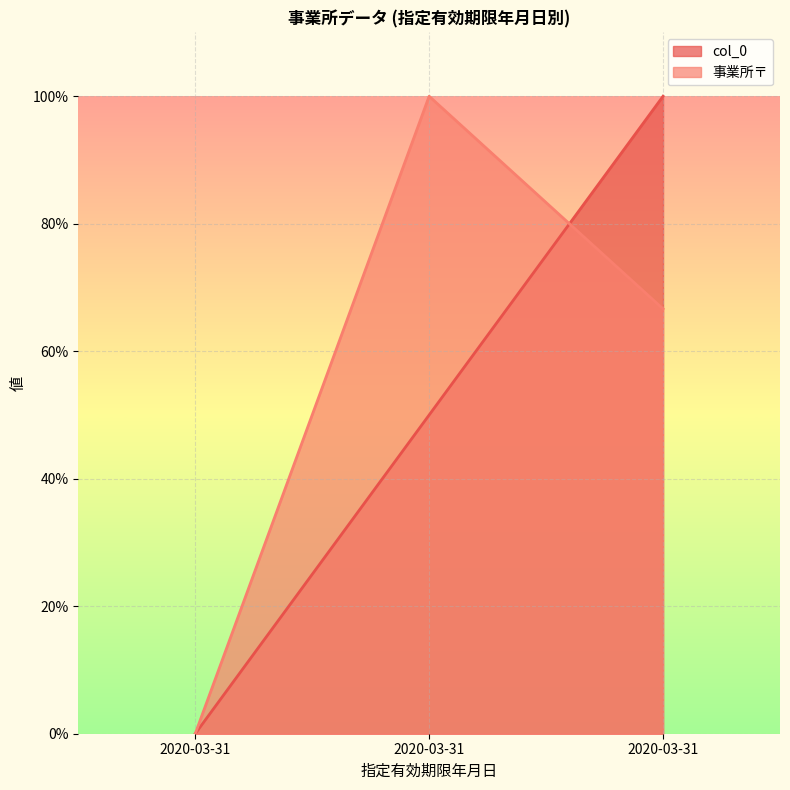

What is the difference between the maximum and minimum values in the 事業所〒 series?

100.0